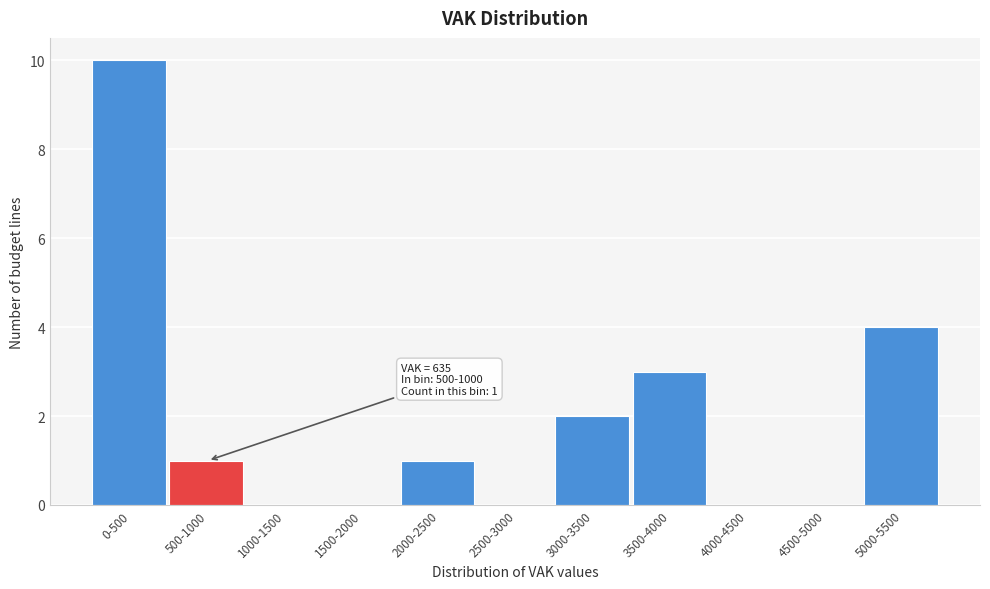

Reading right to left, list all the values displayed in this chart.

5000-5500=4	4500-5000=0	4000-4500=0	3500-4000=3	3000-3500=2	2500-3000=0	2000-2500=1	1500-2000=0	1000-1500=0	500-1000=1	0-500=10